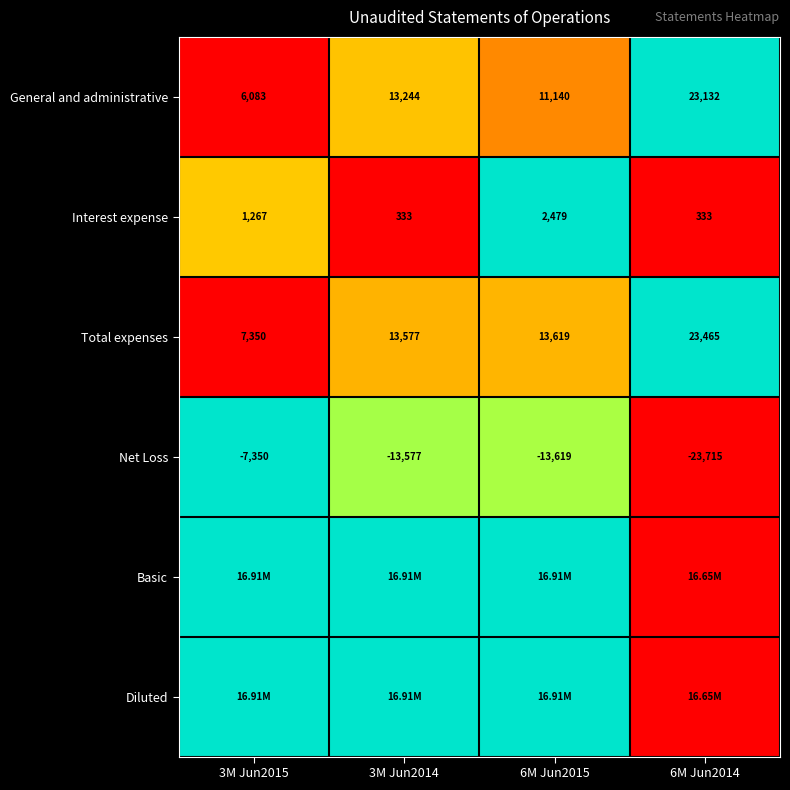

Is the value of Net Loss at 3M Jun2014 greater than the value of Total expenses at 6M Jun2014?

No